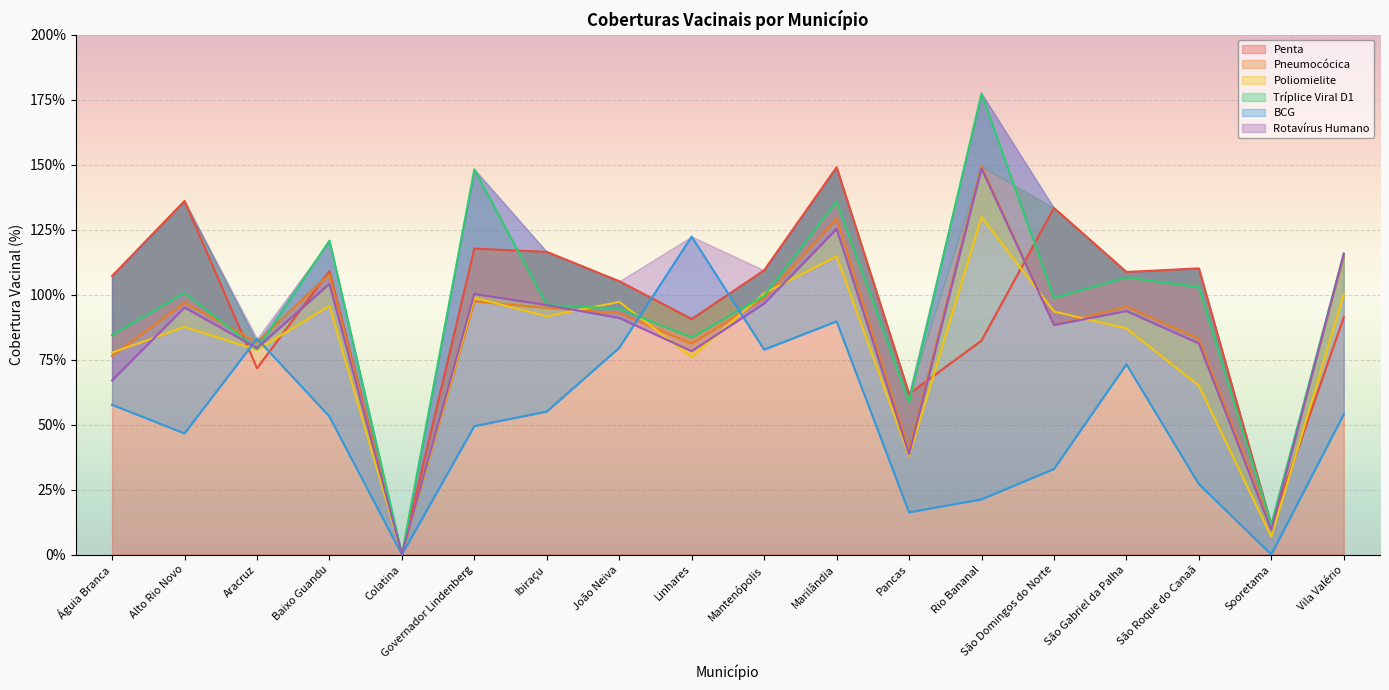

How many data points in BCG are less than 53?

8